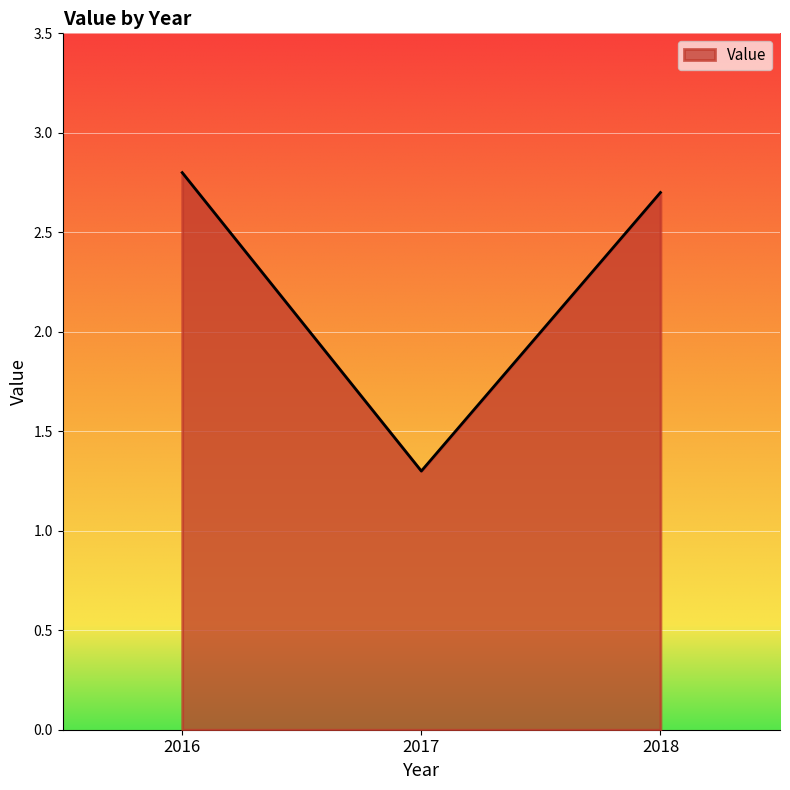

Rank the categories by value from highest to lowest.

2016, 2018, 2017